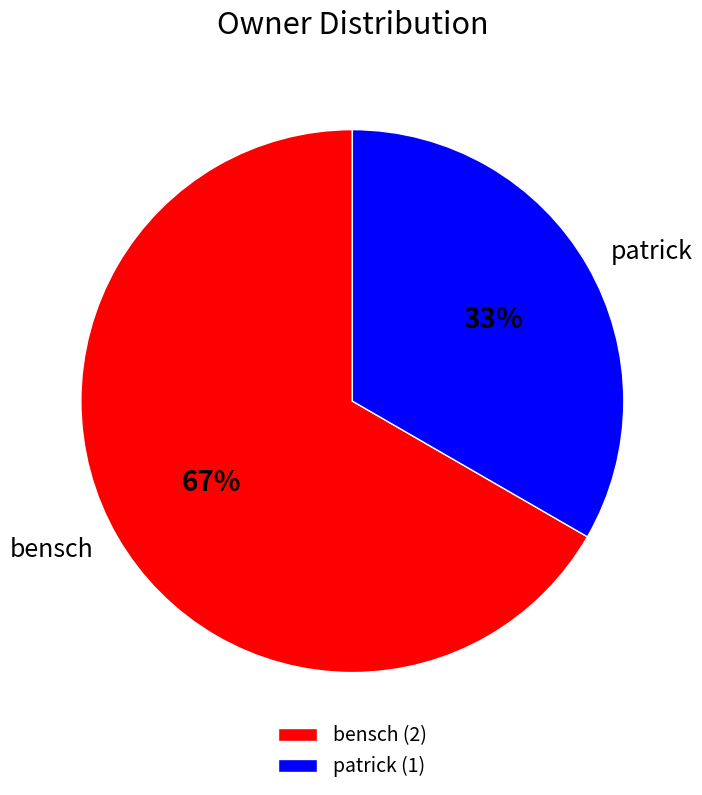

How many segments does this pie chart have?

2